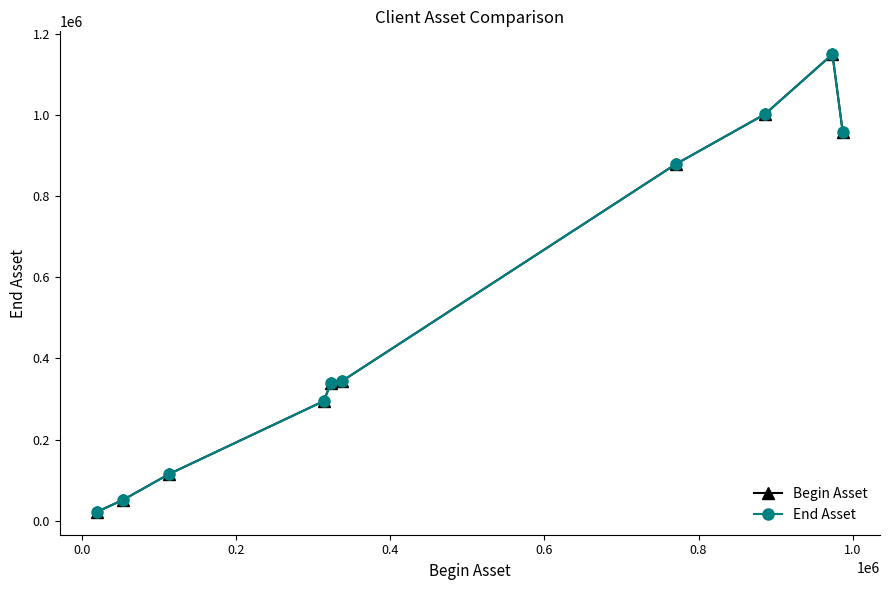

Which series has the largest total across all categories?

Begin Asset